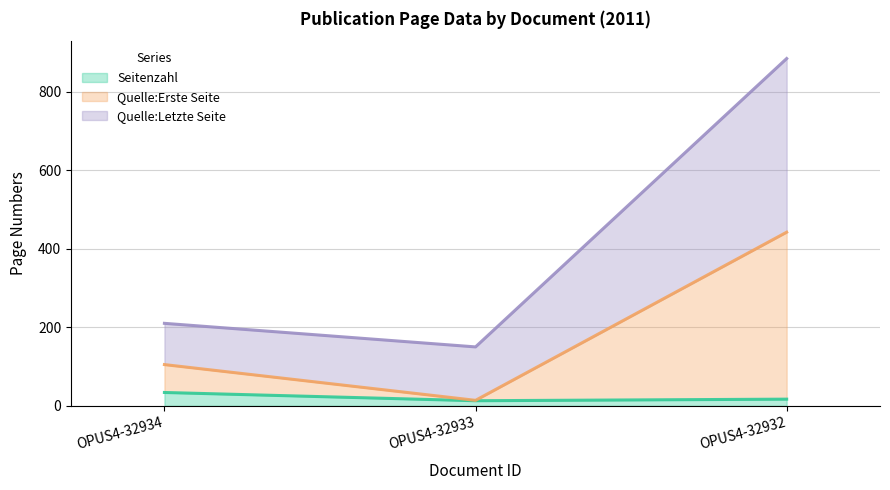

At which label does Quelle:Letzte Seite first exceed 210?

OPUS4-32932